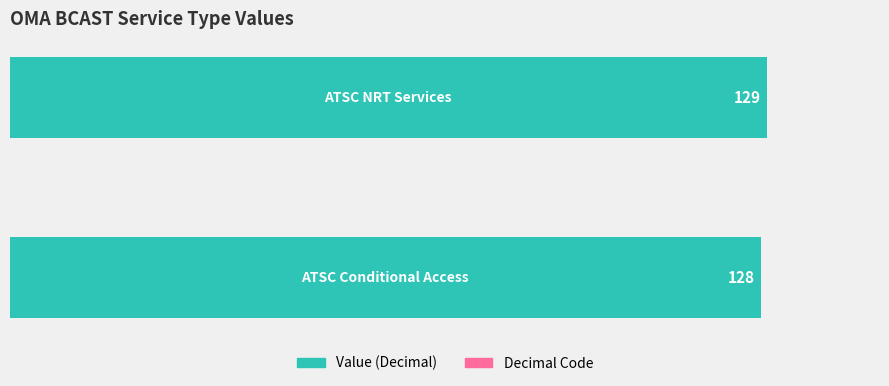

What is the greatest value displayed?

129